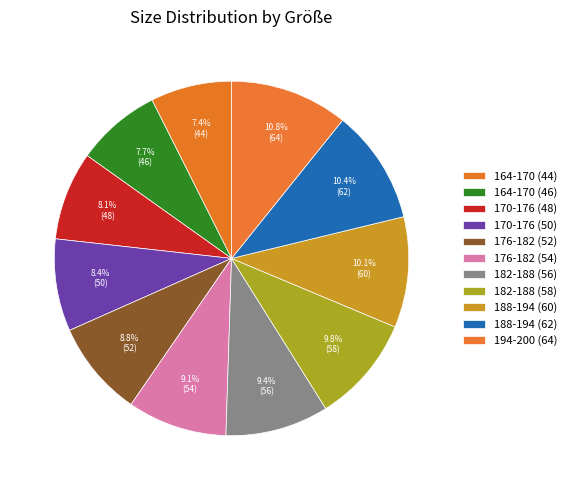

What is the smallest slice in the pie chart?

164-170 (44)